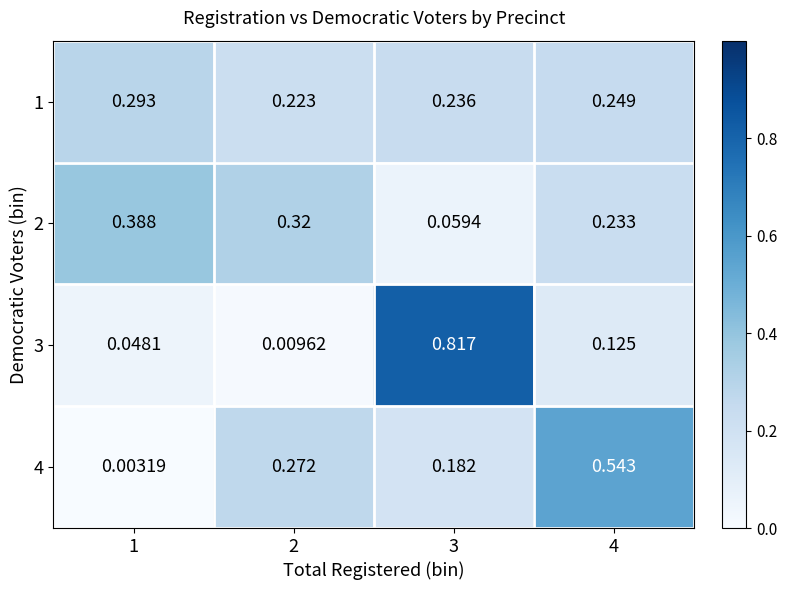

Is the value of 3 at 1 greater than the value of 1 at 4?

No